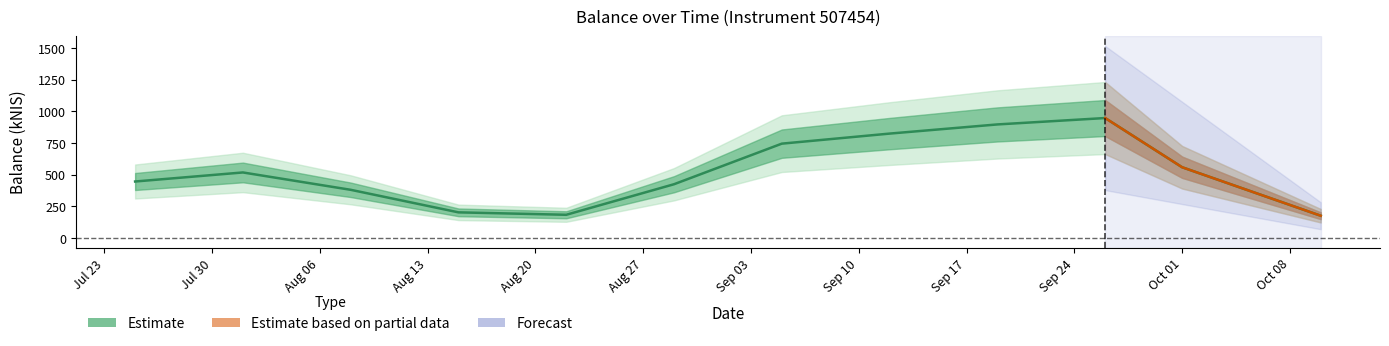

Between Aug 20 and Jul 30, which is larger?

Jul 30